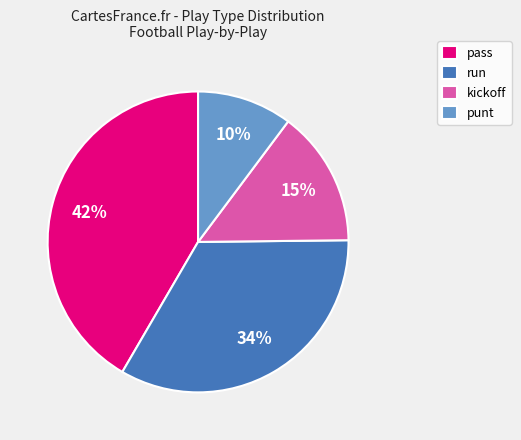

What is the largest slice in the pie chart?

pass